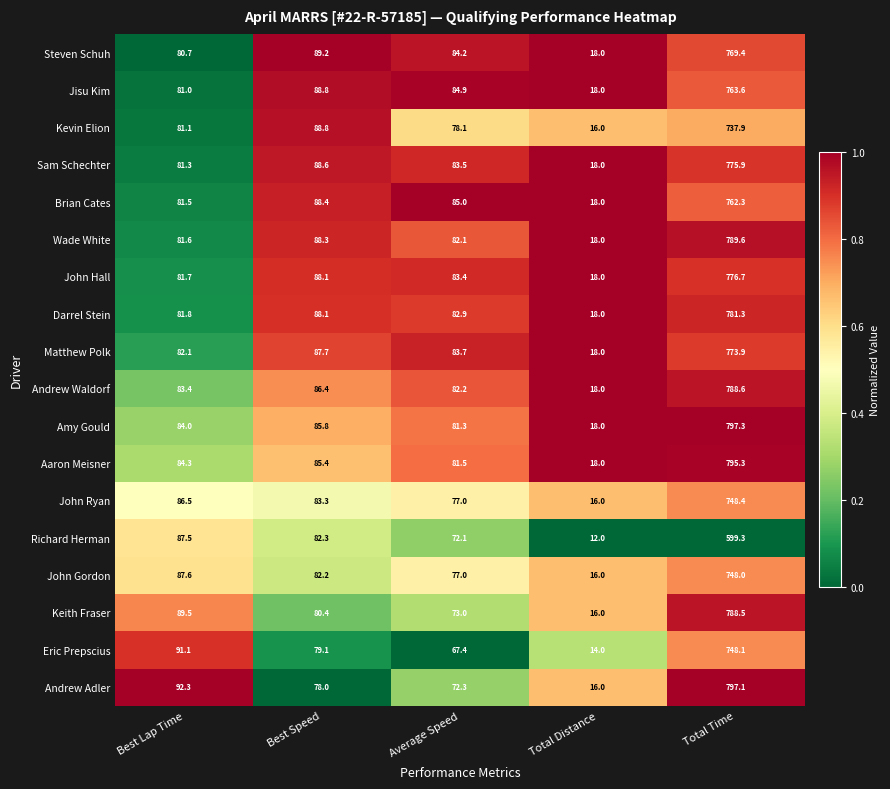

The Wade White series shows 42.8 at Best Lap Time. True or false?

False